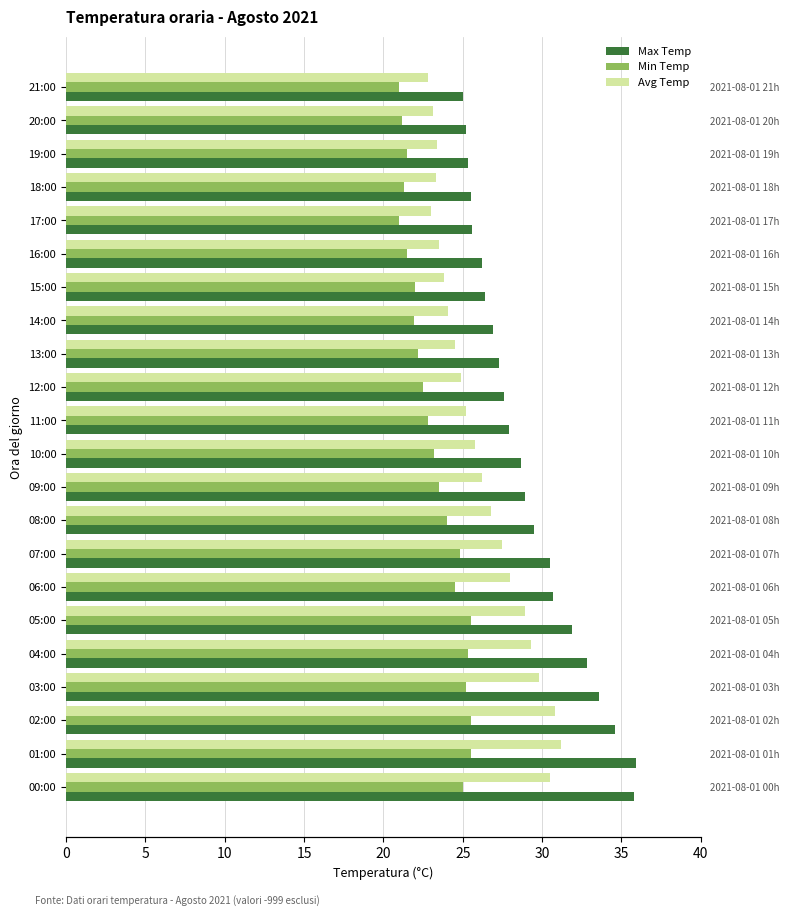

Rank the series by their average value, from lowest to highest.

Min Temp, Avg Temp, Max Temp